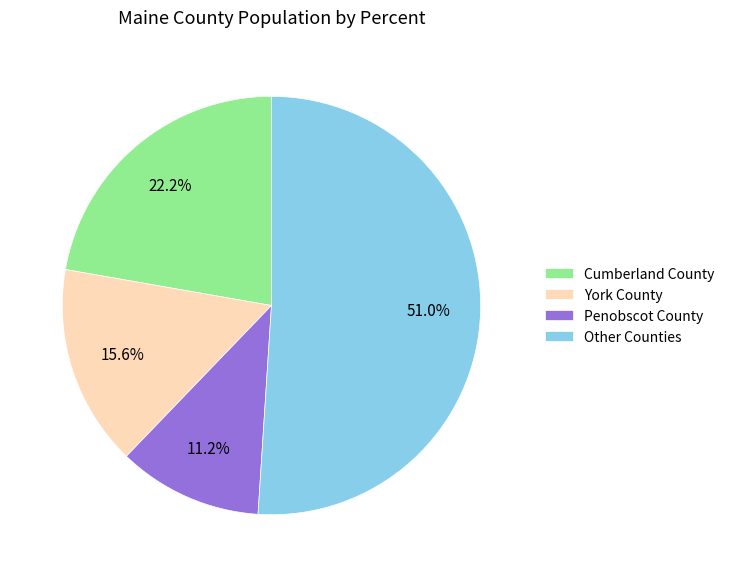

Which slice represents more than half of the pie?

Other Counties